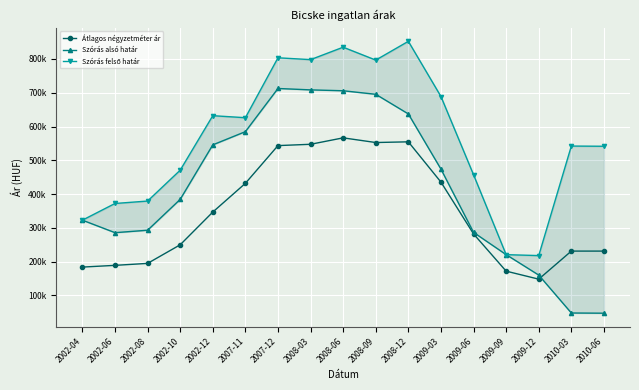

Reading left to right, transcribe all the data shown in this chart.

Átlagos négyzetméter ár: 2002-04=184022	2002-06=189113	2002-08=194931	2002-10=249991	2002-12=346861	2007-11=431892	2007-12=543617	2008-03=547506	2008-06=566545	2008-09=552709	2008-12=554784	2009-03=435602	2009-06=282231	2009-09=171977	2009-12=148256	2010-03=231340	2010-06=231340
Szórás alsó határ: 2002-04=322878	2002-06=285875	2002-08=293089	2002-10=384408	2002-12=545777	2007-11=584904	2007-12=712689	2008-03=708557	2008-06=705958	2008-09=695487	2008-12=637326	2009-03=473968	2009-06=286717	2009-09=220835	2009-12=160305	2010-03=48095	2010-06=47500
Szórás felső határ: 2002-04=322878	2002-06=372265	2002-08=379479	2002-10=470798	2002-12=632167	2007-11=626200	2007-12=803545	2008-03=798105	2008-06=834892	2008-09=796727	2008-12=852310	2009-03=688952	2009-06=457323	2009-09=220835	2009-12=218029	2010-03=542263	2010-06=541668